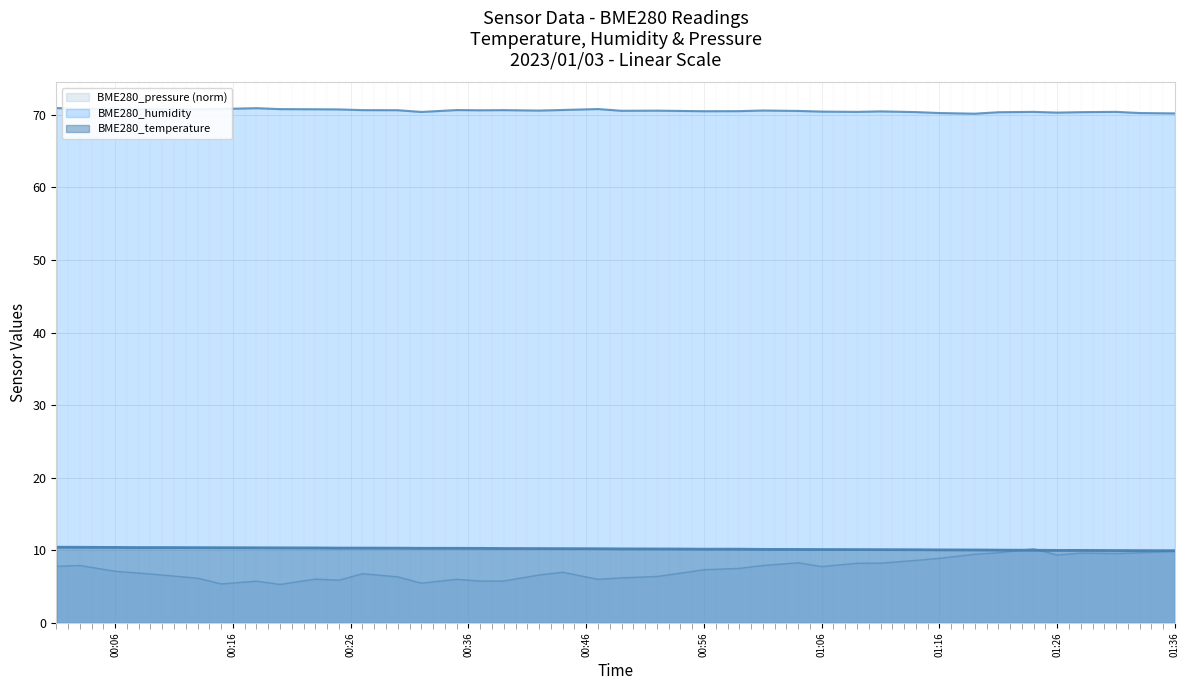

What value does the BME280_temperature series have at 01:09?

10.1